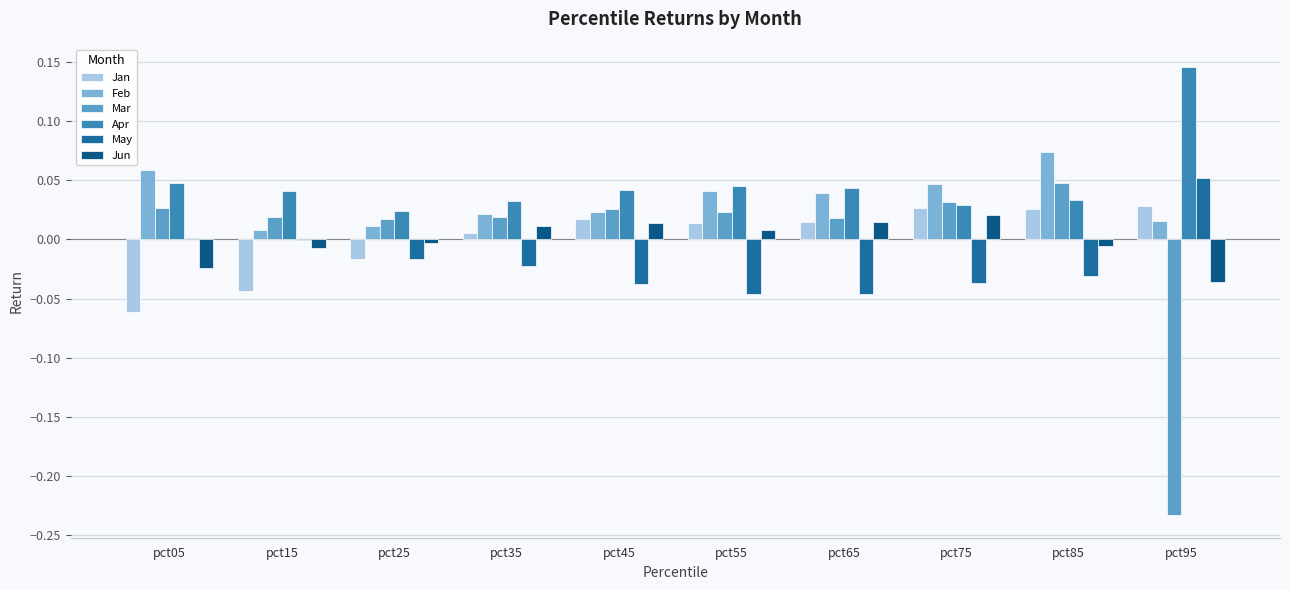

Count the number of data series in this chart.

6